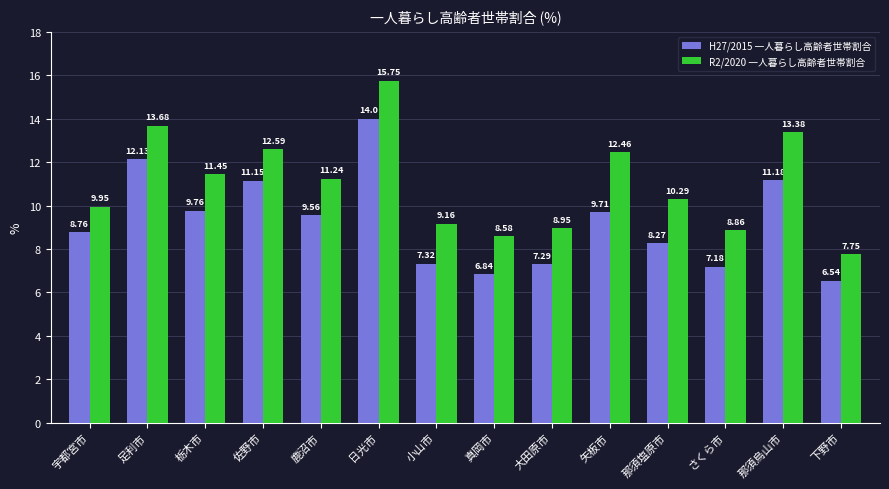

What is the value of the R2/2020 一人暮らし高齢者世帯割合 bar at the 2nd from the left?

13.7